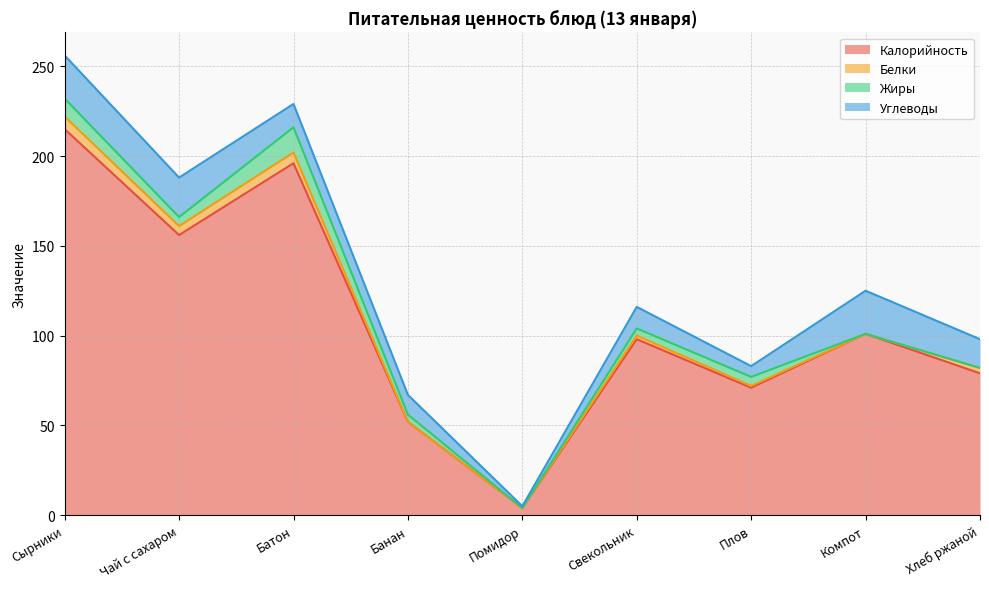

What is the total value across all series at Сырники?

256